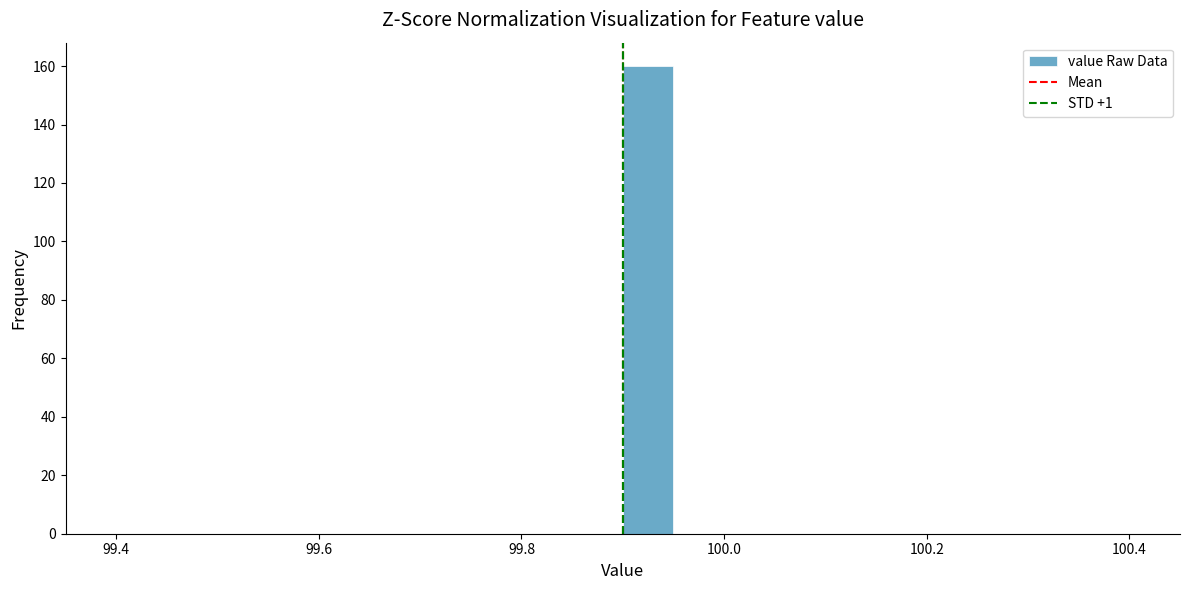

Read against the x-axis, roughly where is the centre of the tallest bar?

99.92